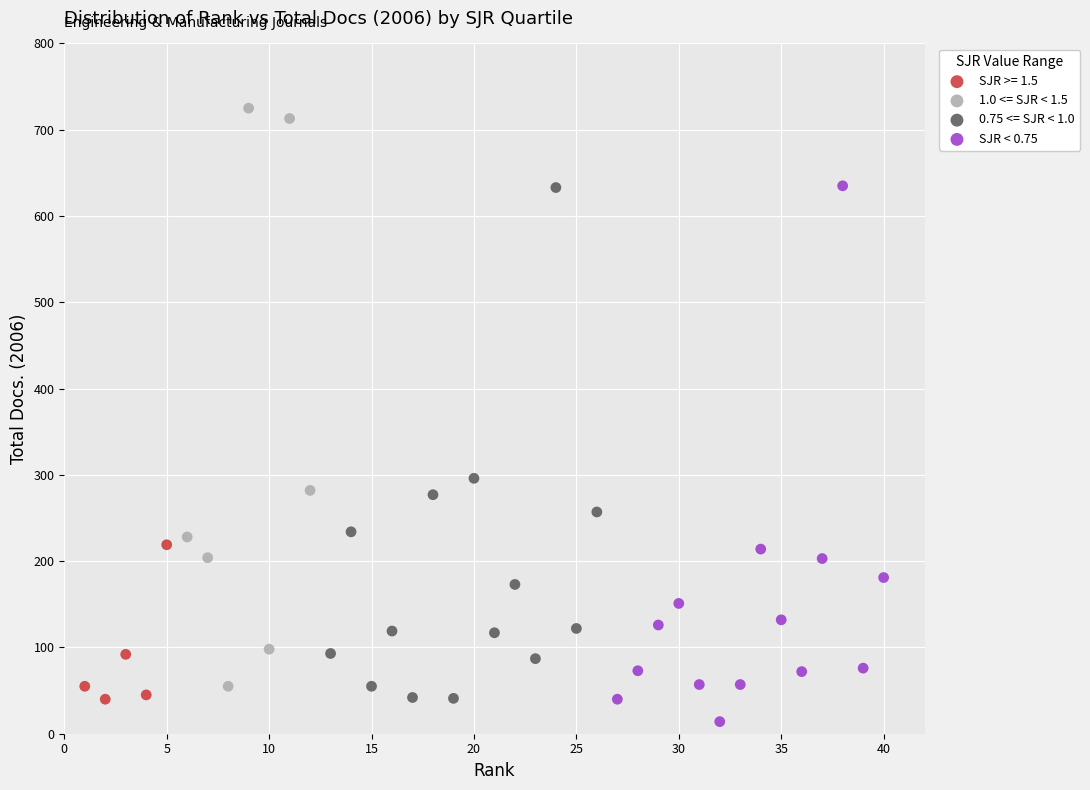

Which series contains the highest Y value?

1.0 <= SJR < 1.5